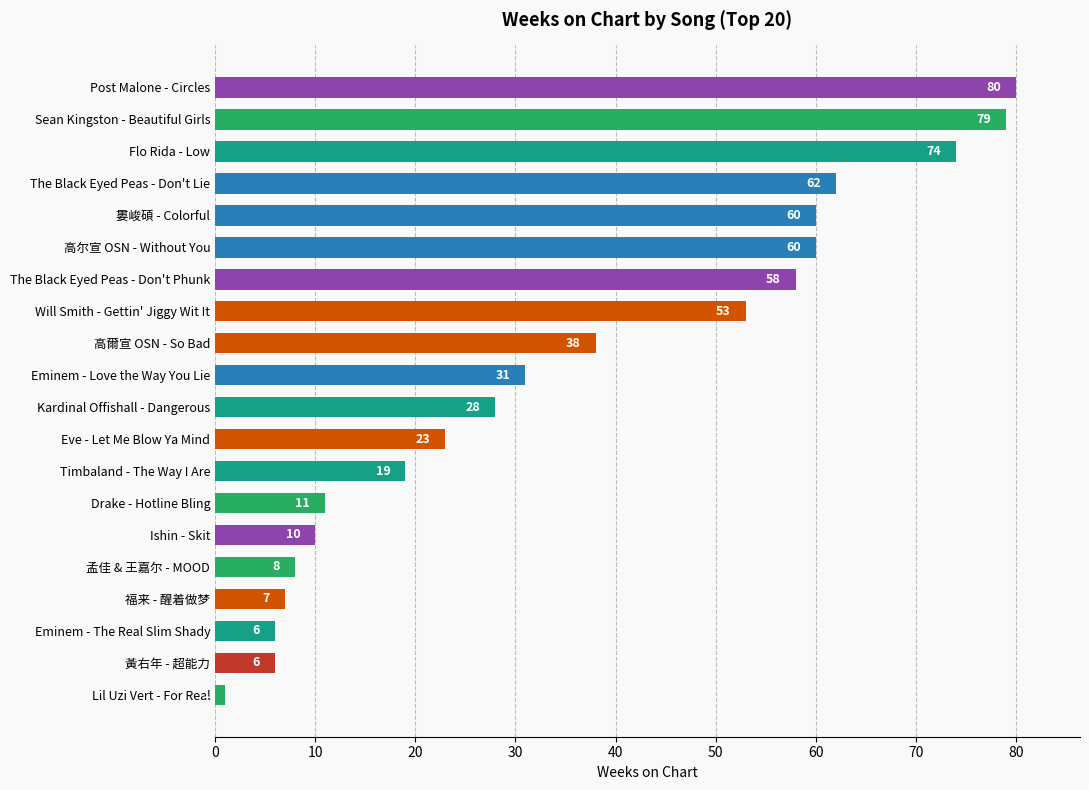

At which category does the chart reach its peak across all series?

Post Malone - Circles